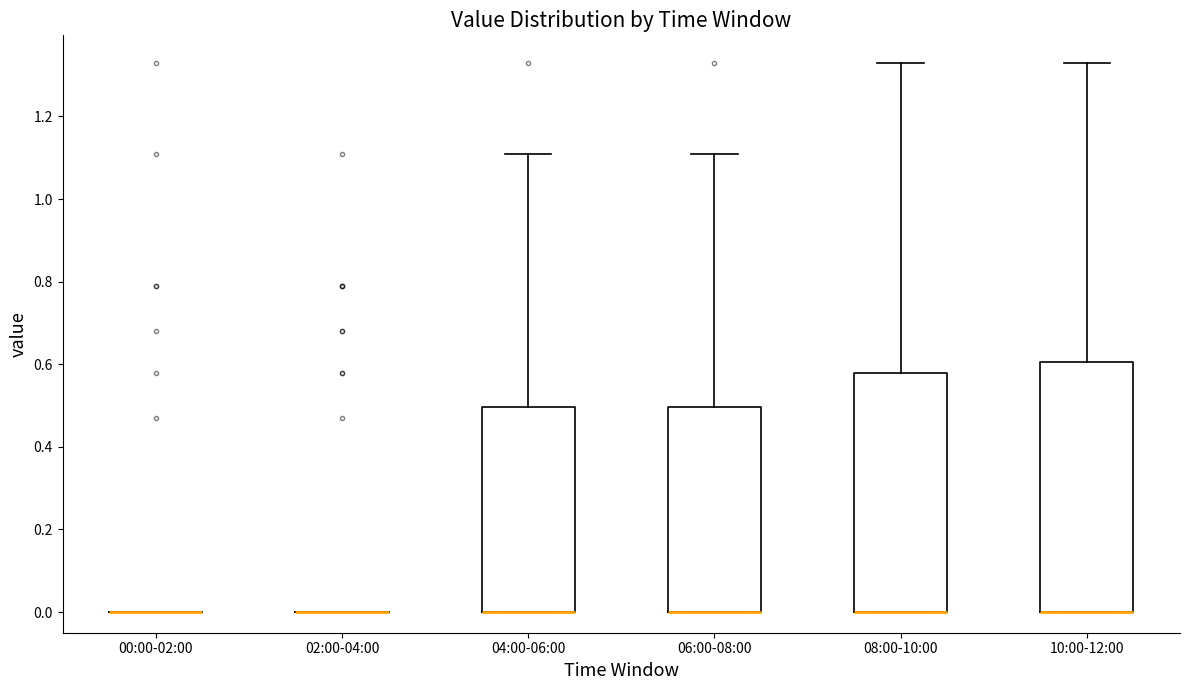

Reading left to right, read every box against the y-axis: the position of its median line, the range the box covers, and the ends of its whiskers. The values are not printed on the chart, so give them approximately, as read against the axis.

00:00-02:00: box collapsed to a line at 0.00, whiskers 0.00 to 0.00
02:00-04:00: box collapsed to a line at 0.00, whiskers 0.00 to 0.00
04:00-06:00: median 0.00 (drawn on the box's lower edge), box 0.00 to 0.50, whiskers 0.00 to 1.12
06:00-08:00: median 0.00 (drawn on the box's lower edge), box 0.00 to 0.50, whiskers 0.00 to 1.12
08:00-10:00: median 0.00 (drawn on the box's lower edge), box 0.00 to 0.58, whiskers 0.00 to 1.34
10:00-12:00: median 0.00 (drawn on the box's lower edge), box 0.00 to 0.60, whiskers 0.00 to 1.34